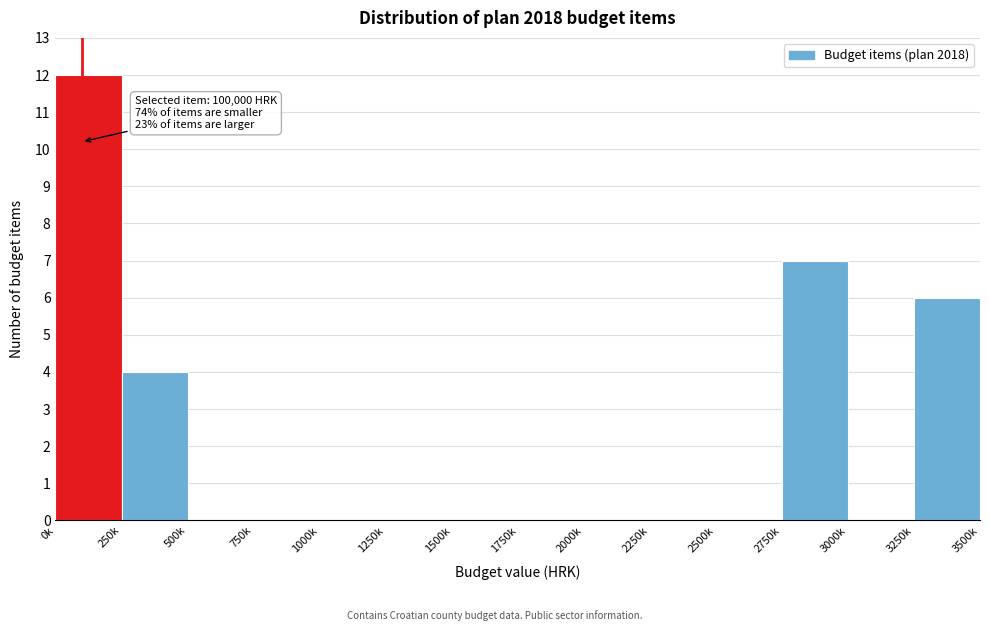

Reading right to left, extract all data points from this chart.

3250k=6	3000k=0	2750k=7	2500k=0	2250k=0	2000k=0	1750k=0	1500k=0	1250k=0	1000k=0	750k=0	500k=0	250k=4	0k=12